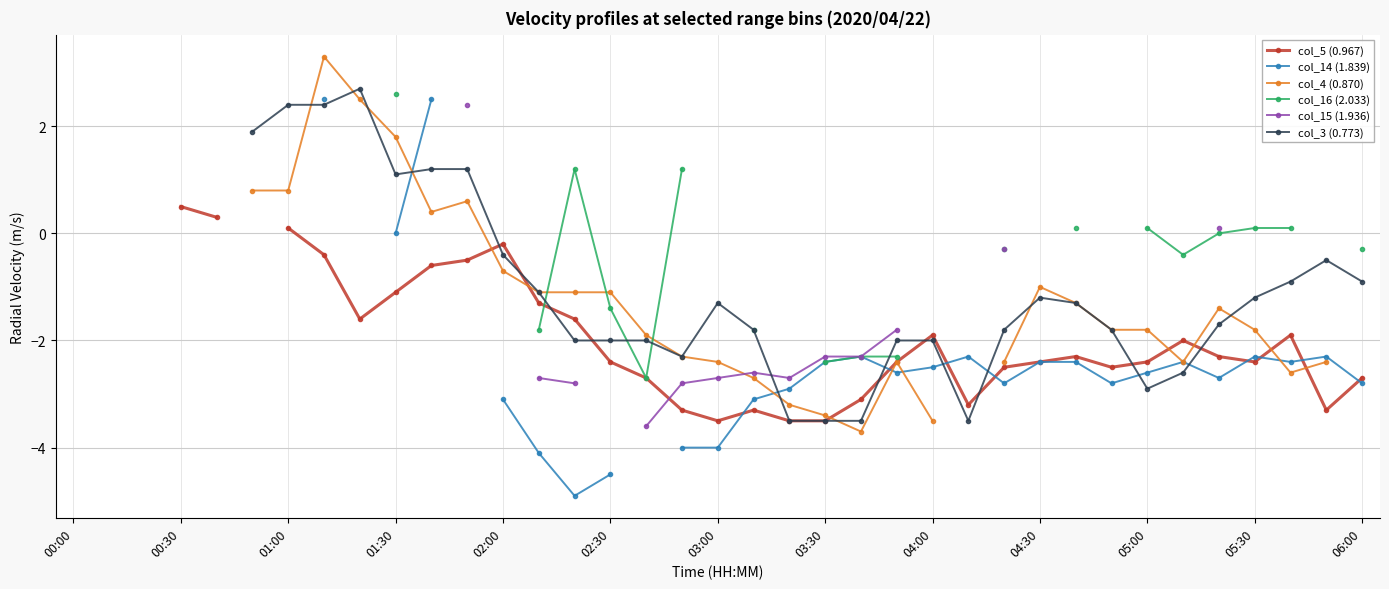

Which series ends up on top after the final intersection of col_3 (0.773) and col_5 (0.967)?

col_3 (0.773)